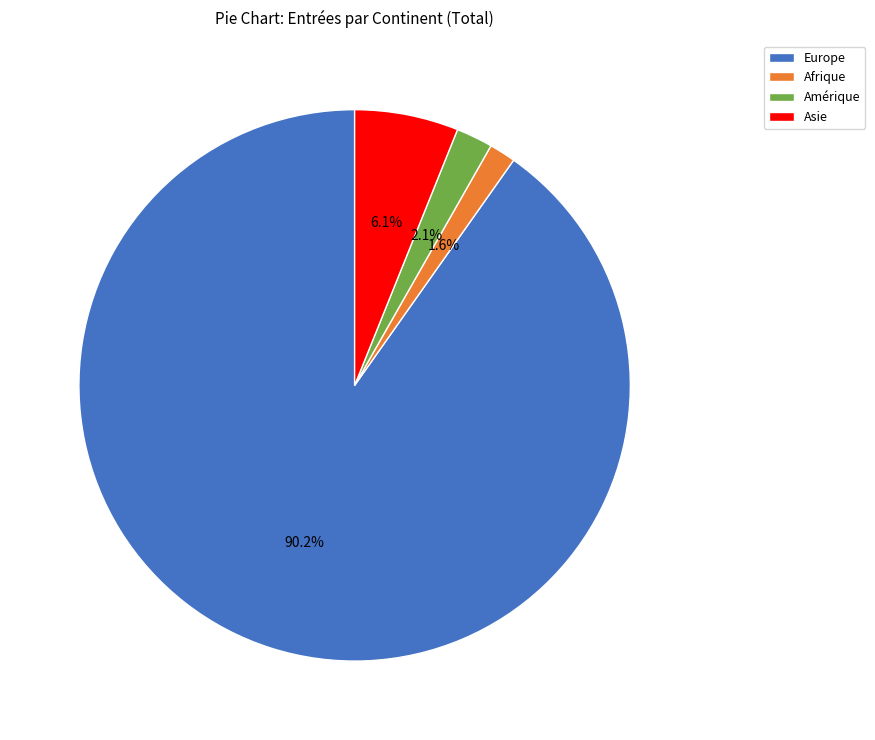

Between Europe and Afrique, which is larger?

Europe